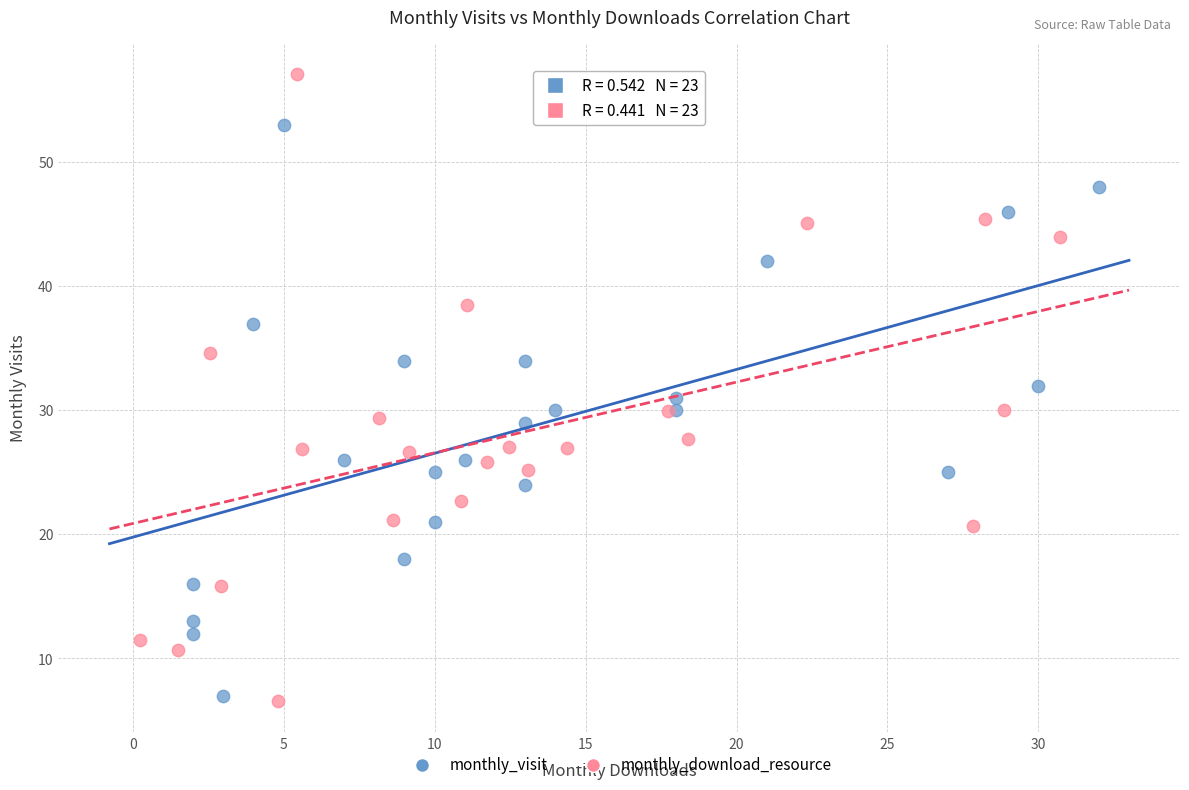

Which series has the largest Y range (max minus min)?

monthly_download_resource